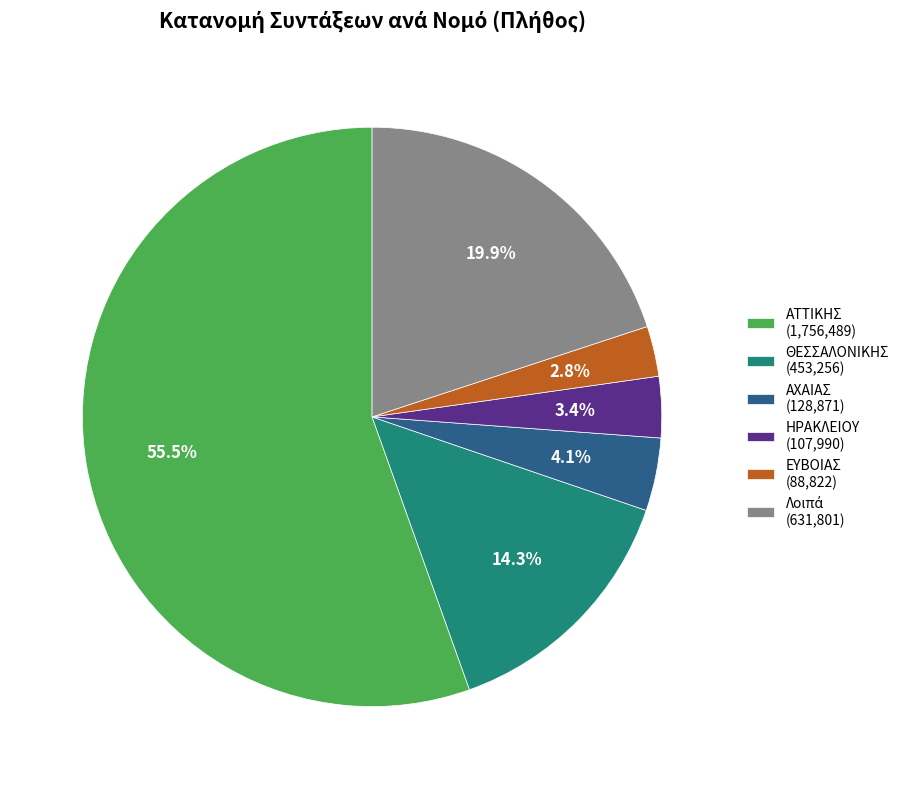

What is the ratio of the value at ΑΧΑΙΑΣ (128,871) to the value at ΕΥΒΟΙΑΣ (88,822)?

1.5